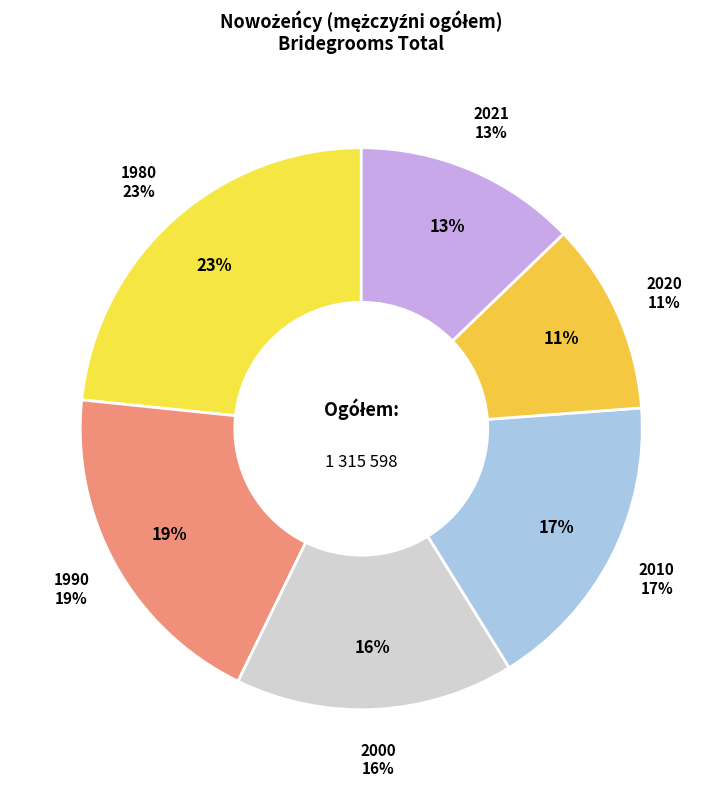

What percentage is the 2010 slice, to the nearest percent?

17%